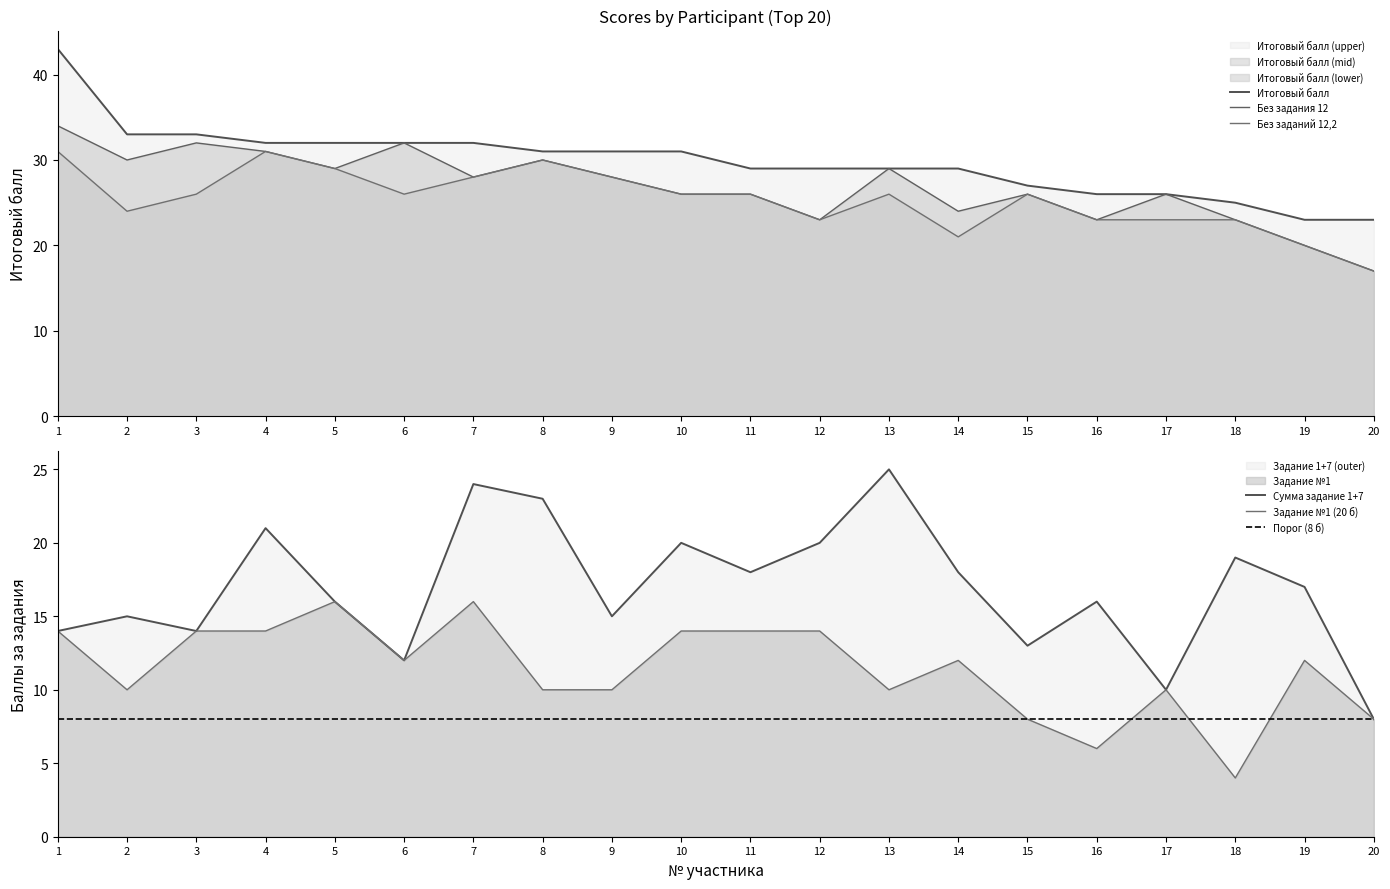

What is the spread (max minus min) of values at 17?

26